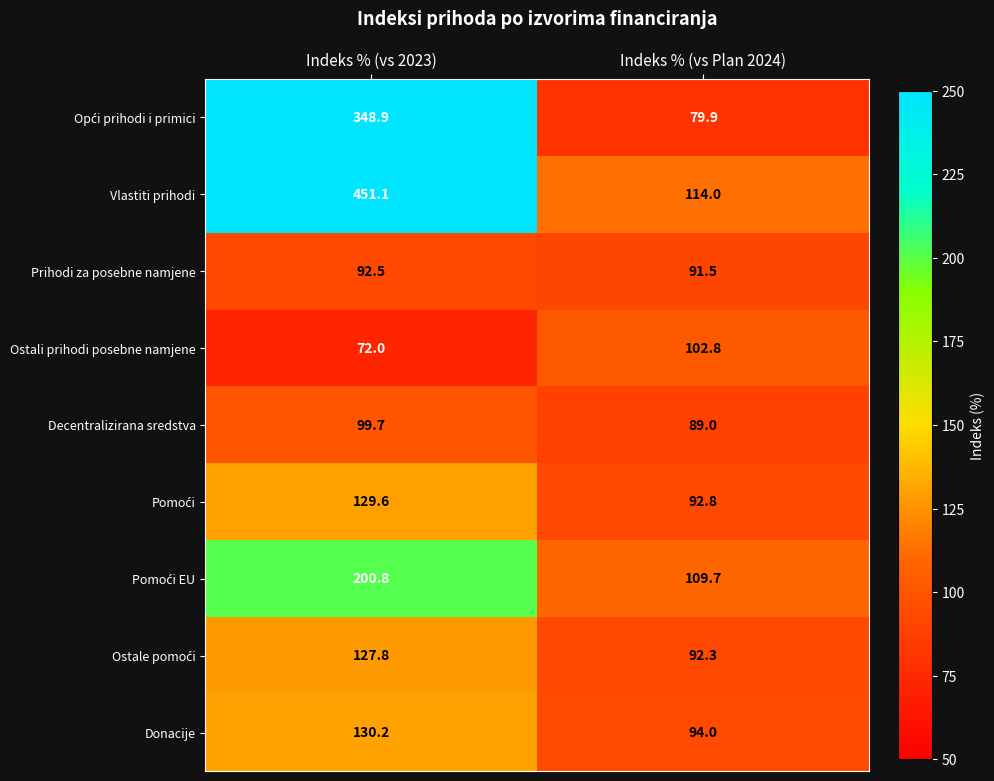

The Decentralizirana sredstva series shows 33.6 at Indeks % (vs Plan 2024). True or false?

False